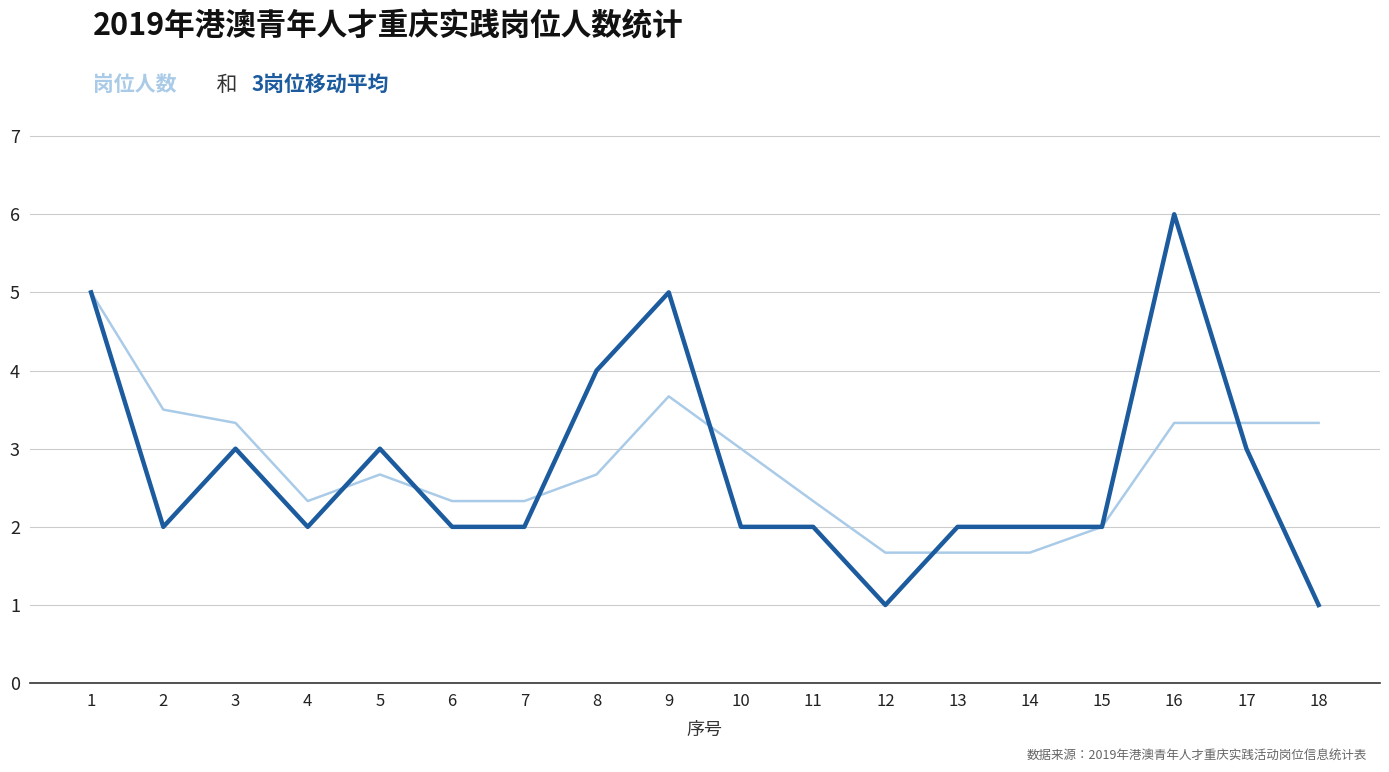

What is the spread (max minus min) of values at 8?

1.3